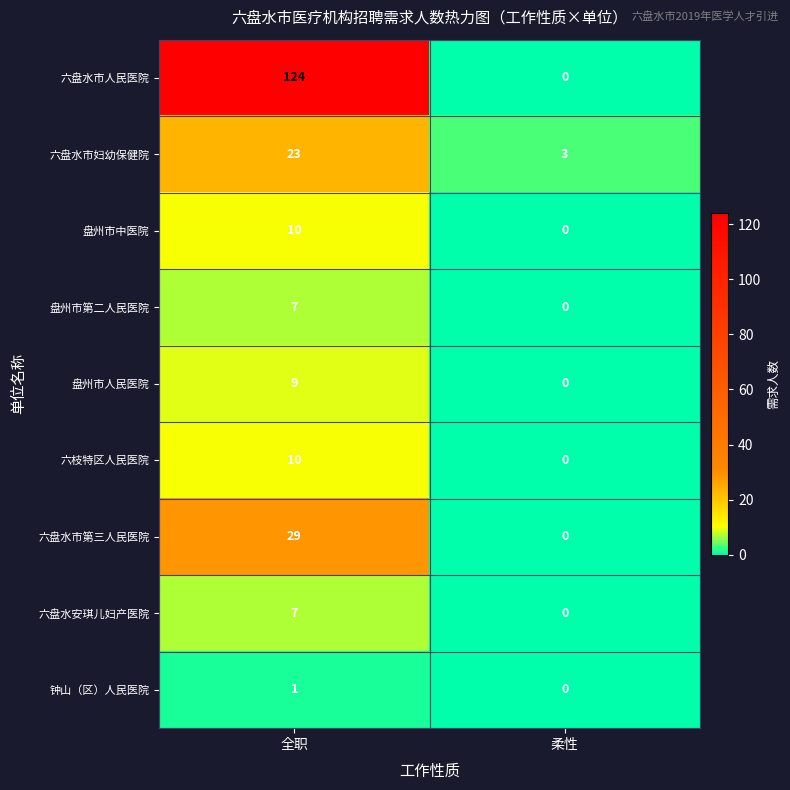

Where is 六盘水安琪儿妇产医院 nearest to the value 3?

柔性